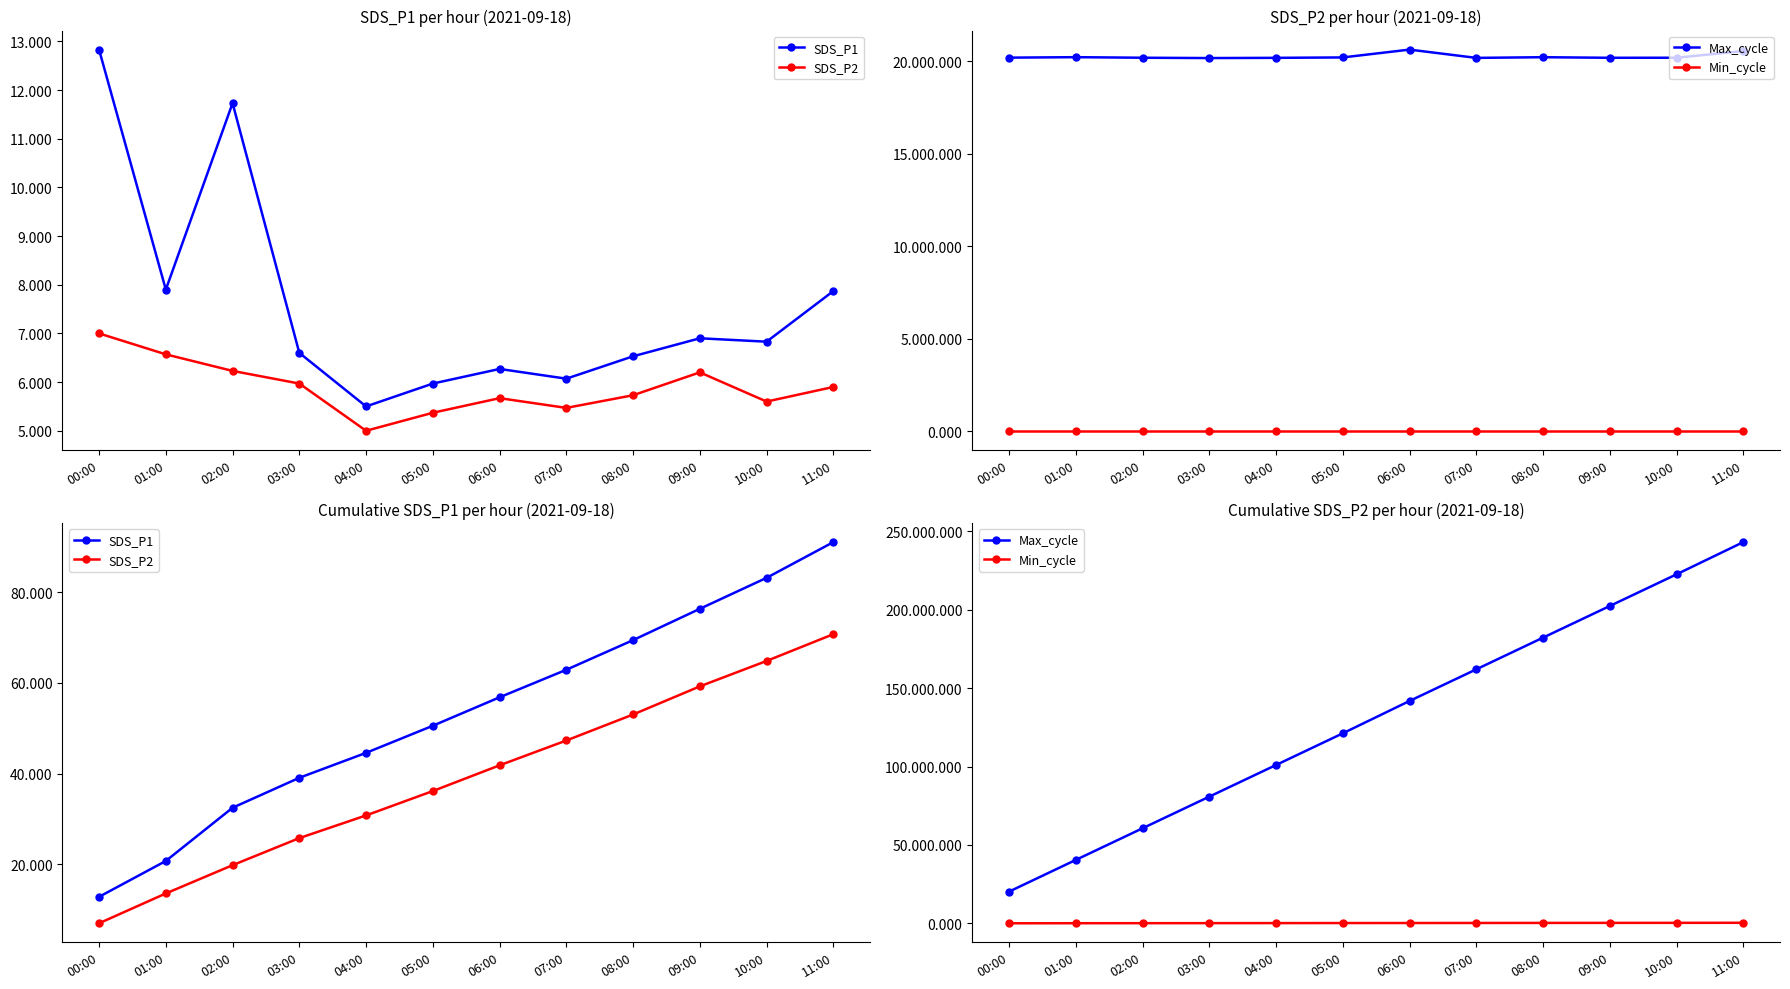

What is the sum of all Min_cycle values?

2184.0